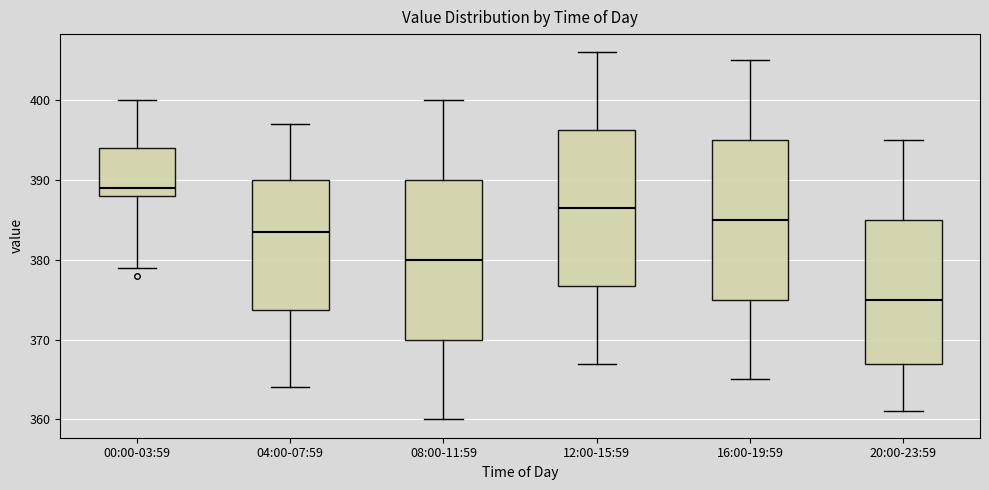

Reading left to right, read every box against the y-axis: the position of its median line, the range the box covers, and the ends of its whiskers. The values are not printed on the chart, so give them approximately, as read against the axis.

00:00-03:59: median 389, box 388 to 394, whiskers 379 to 400
04:00-07:59: median 384, box 374 to 390, whiskers 364 to 397
08:00-11:59: median 380, box 370 to 390, whiskers 360 to 400
12:00-15:59: median 387, box 377 to 396, whiskers 367 to 406
16:00-19:59: median 385, box 375 to 395, whiskers 365 to 405
20:00-23:59: median 375, box 367 to 385, whiskers 361 to 395